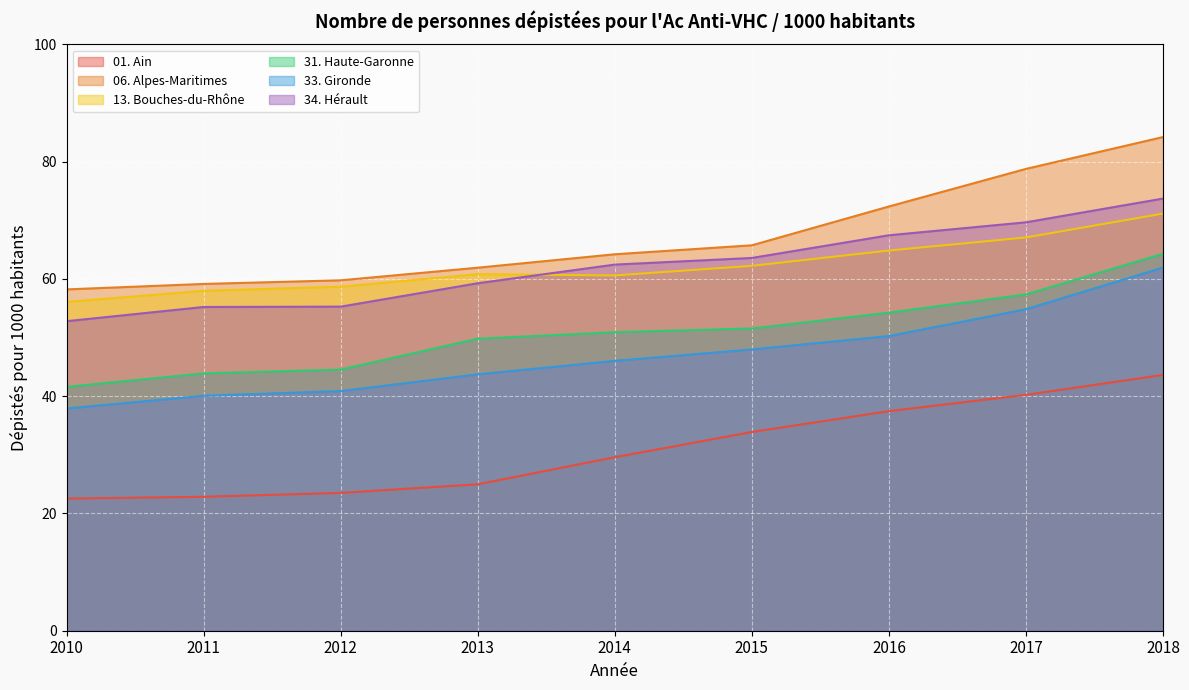

Rank the series by their maximum value, from lowest to highest.

01. Ain, 33. Gironde, 31. Haute-Garonne, 13. Bouches-du-Rhône, 34. Hérault, 06. Alpes-Maritimes